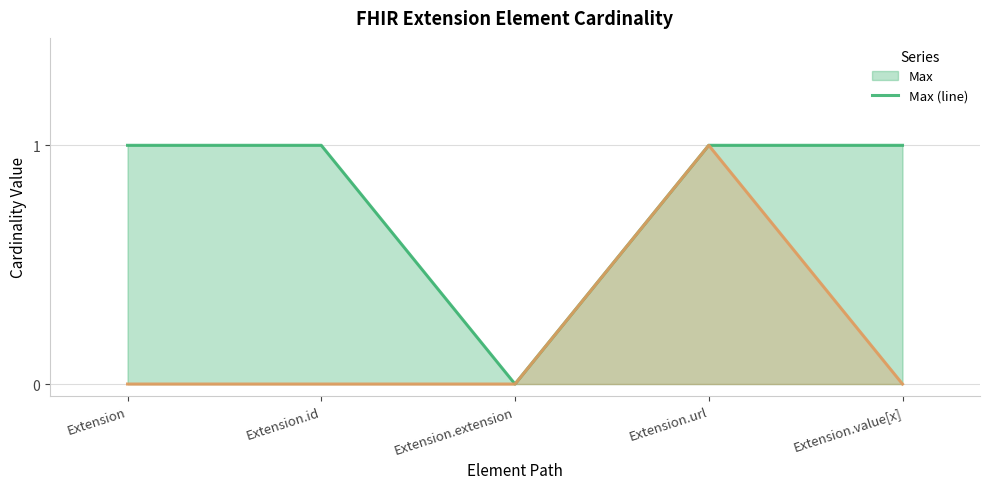

In Max (line), how many points are lower than both neighbors (excluding endpoints)?

1